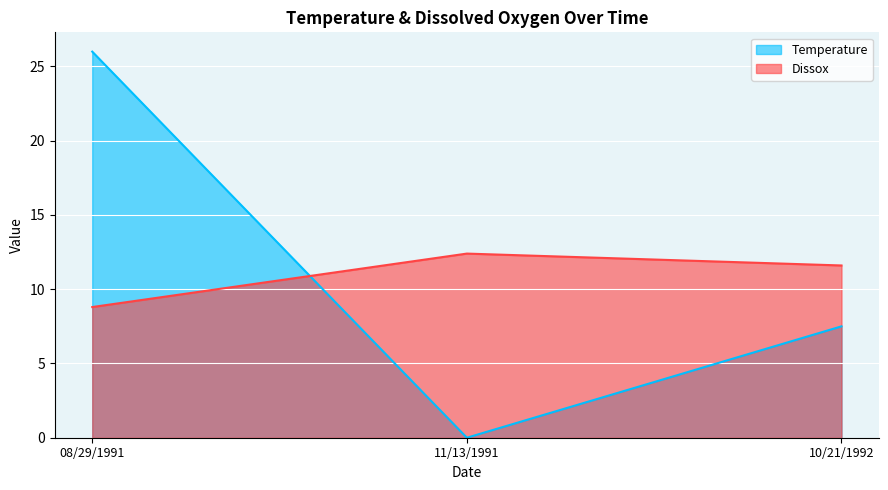

Reading left to right, extract all data points from this chart.

Temperature: 26.0	0.0	7.5
Dissox: 8.8	12.4	11.6